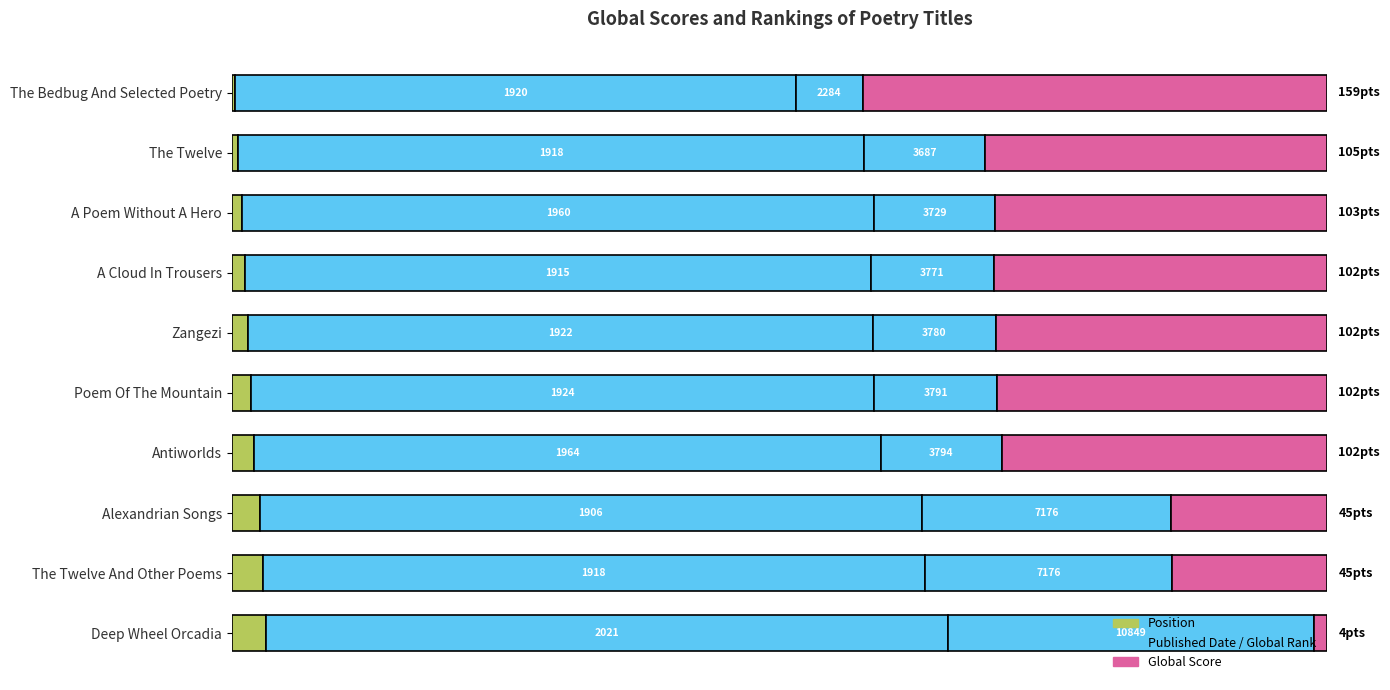

How many bars are there in total?

40